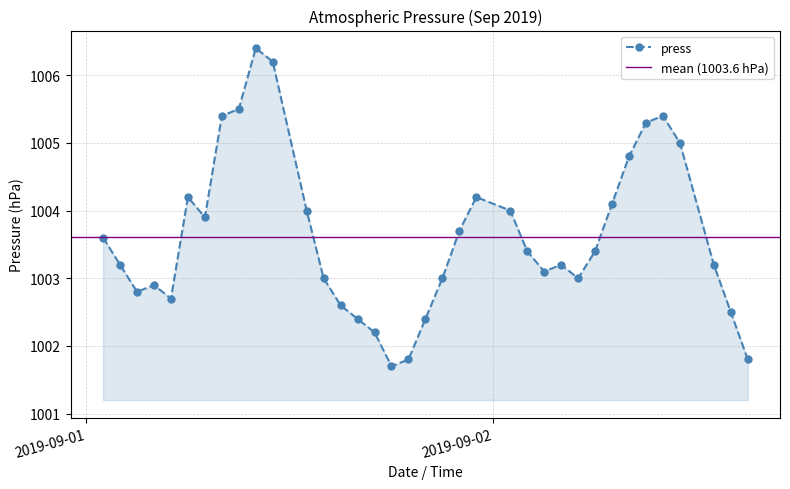

How many lines are shown in the chart?

1